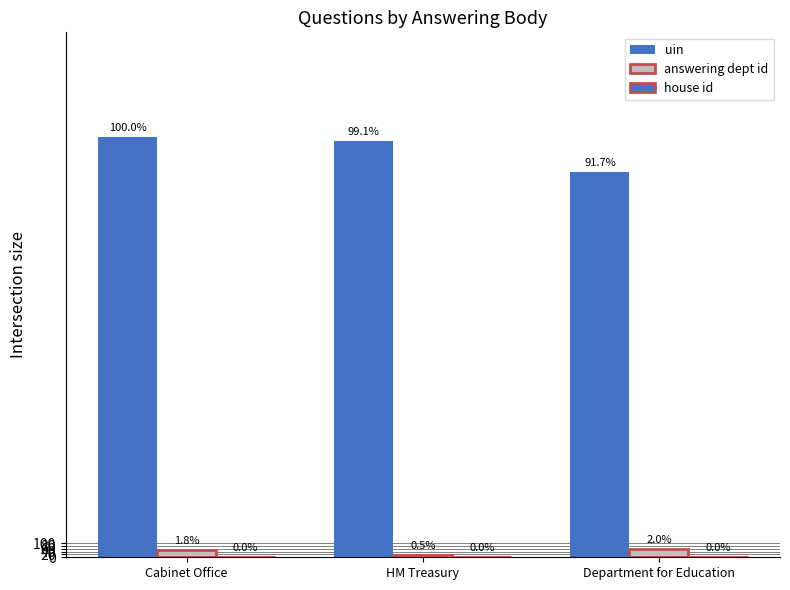

Are the bars grouped side by side (vs. stacked)?

Yes